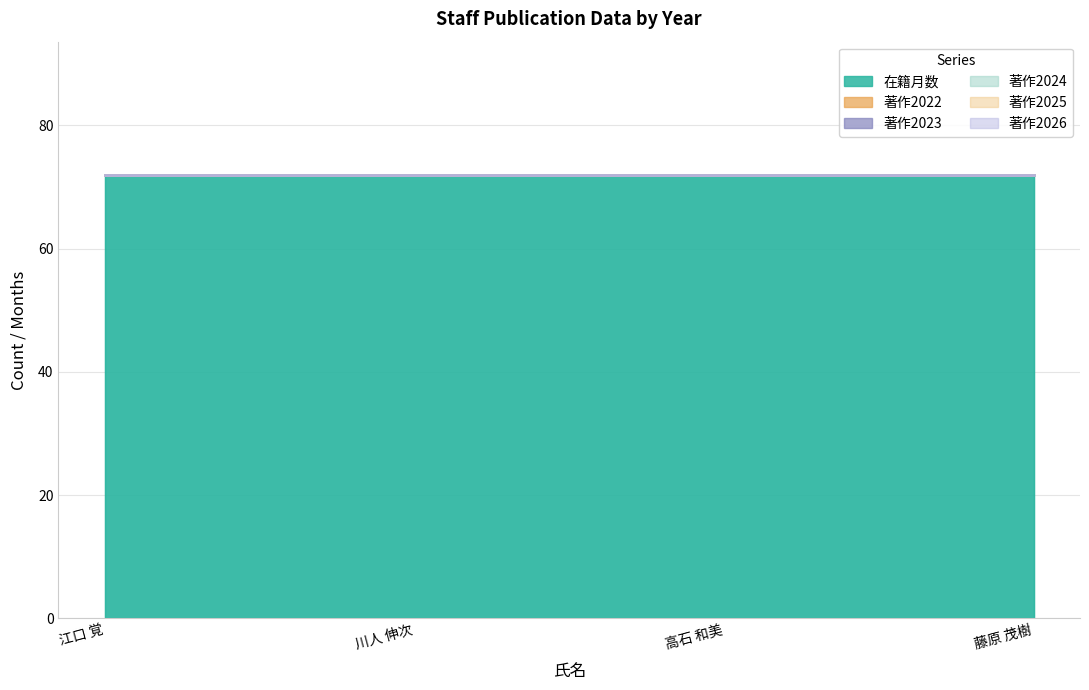

The value of 在籍月数 at 江口 覚 is 72. True or false?

True